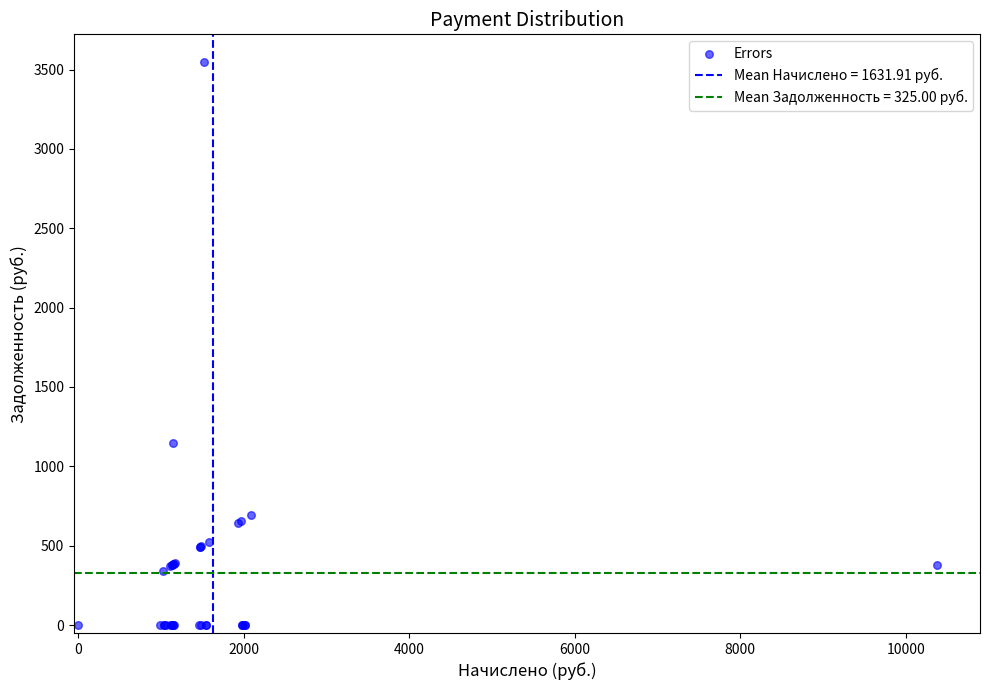

What Y value in the scatter plot is closest to 1772?

1146.7